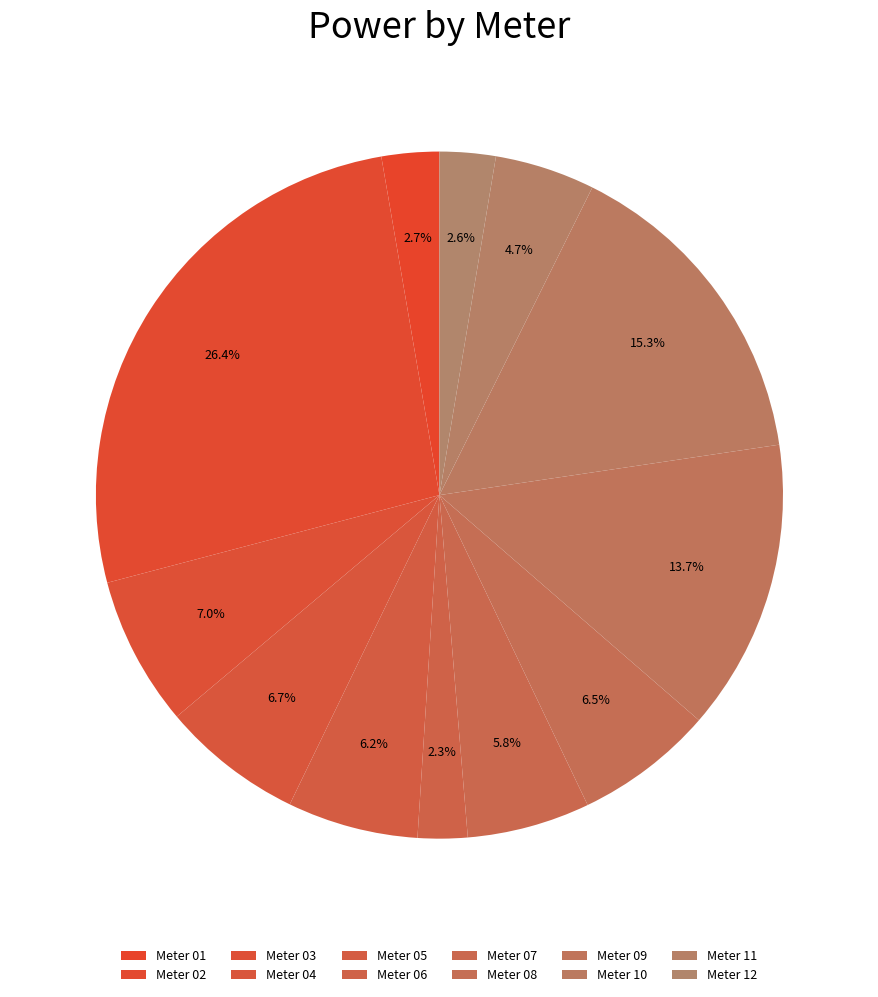

How many segments does this pie chart have?

12